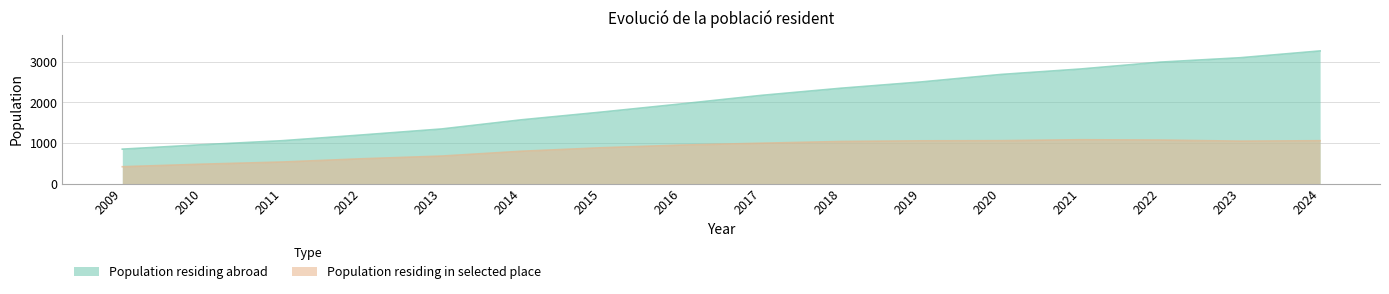

What are all the series names shown in the legend?

Population residing abroad, Population residing in selected place